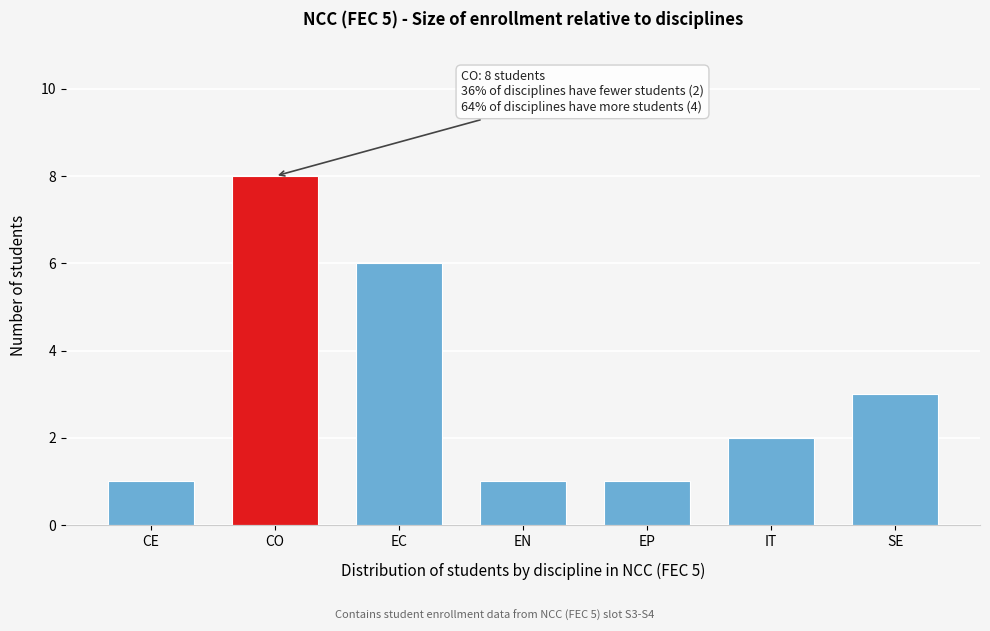

Reading left to right, what are all the values shown in this chart?

1	8	6	1	1	2	3